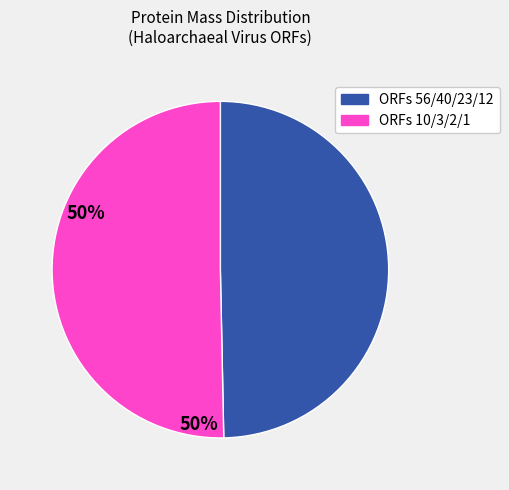

Is there any slice that represents more than half of the pie?

Yes